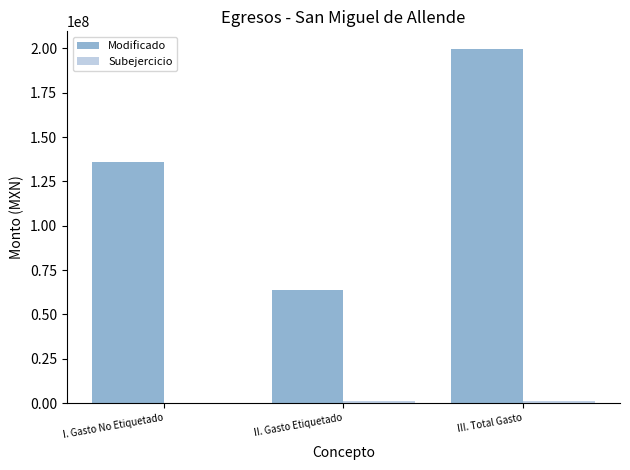

At which category does the chart reach its peak across all series?

III. Total Gasto